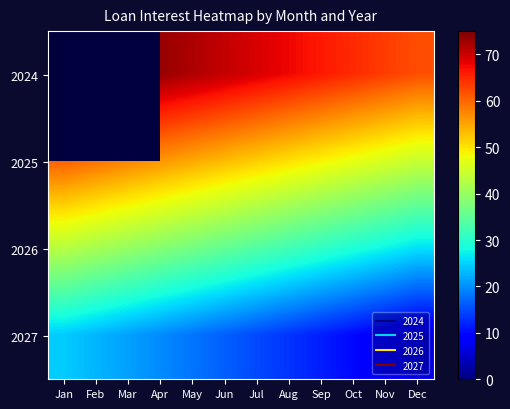

Where is 2025 nearest to the value 52?

Jul